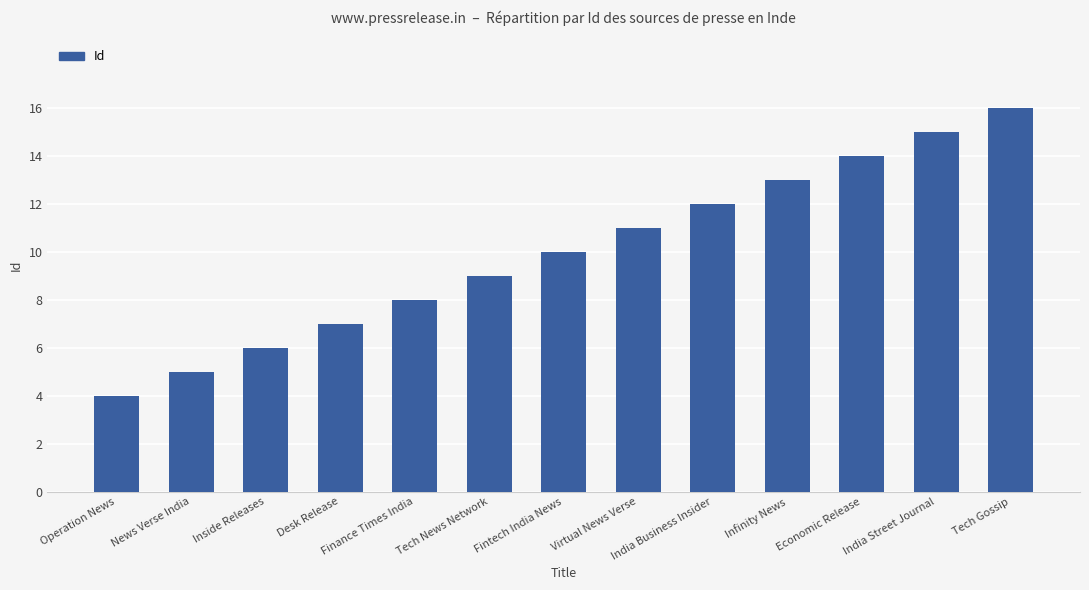

List the labels in order of value, largest first.

Tech Gossip, India Street Journal, Economic Release, Infinity News, India Business Insider, Virtual News Verse, Fintech India News, Tech News Network, Finance Times India, Desk Release, Inside Releases, News Verse India, Operation News